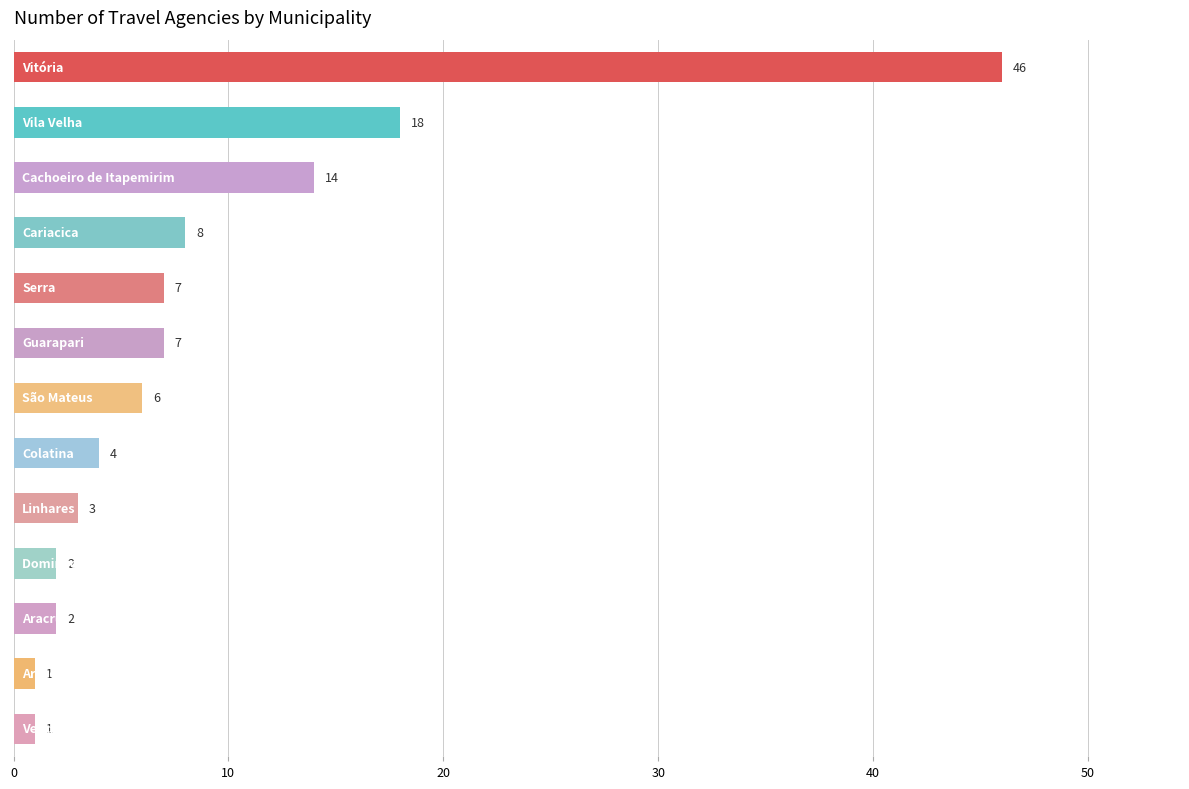

What is the average value?

9